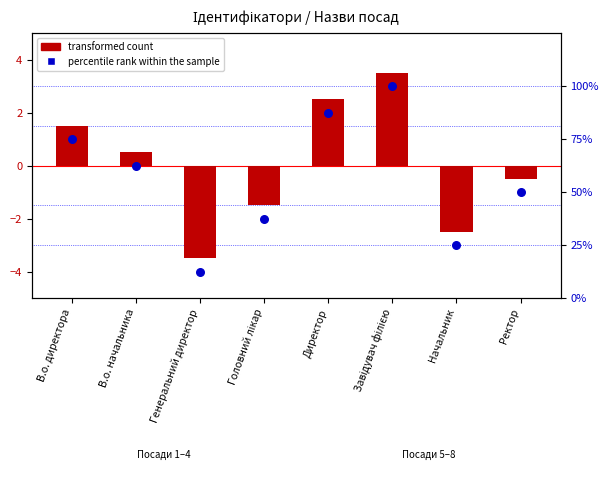

Which series contains the lowest Y value?

transformed count